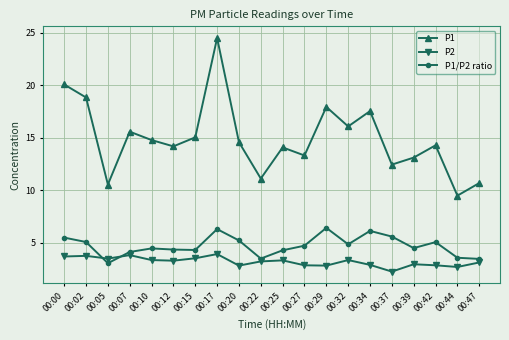

What is the maximum value shown in the chart?

24.5